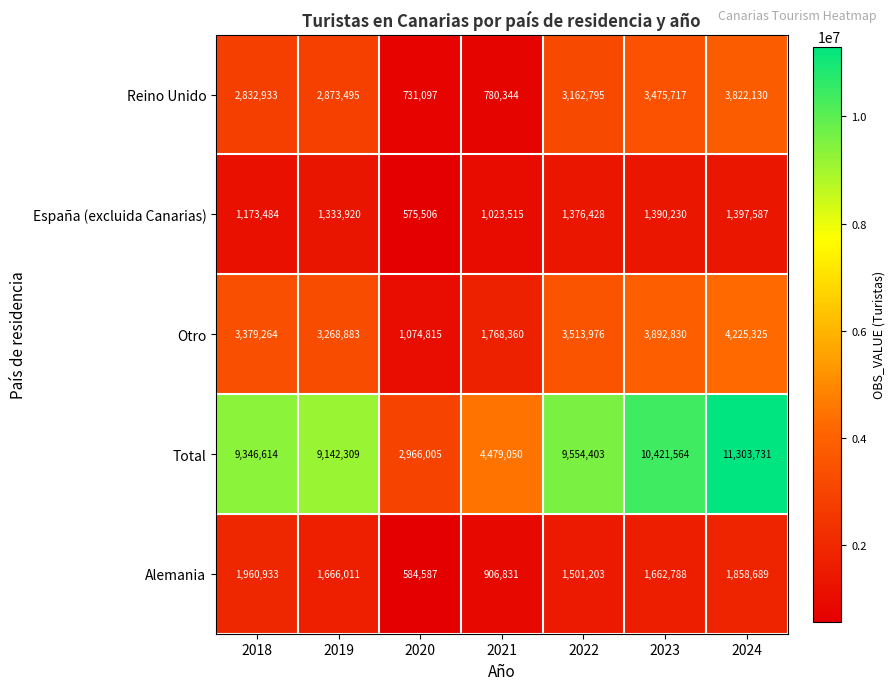

What is the sum of all Alemania values?

10141042